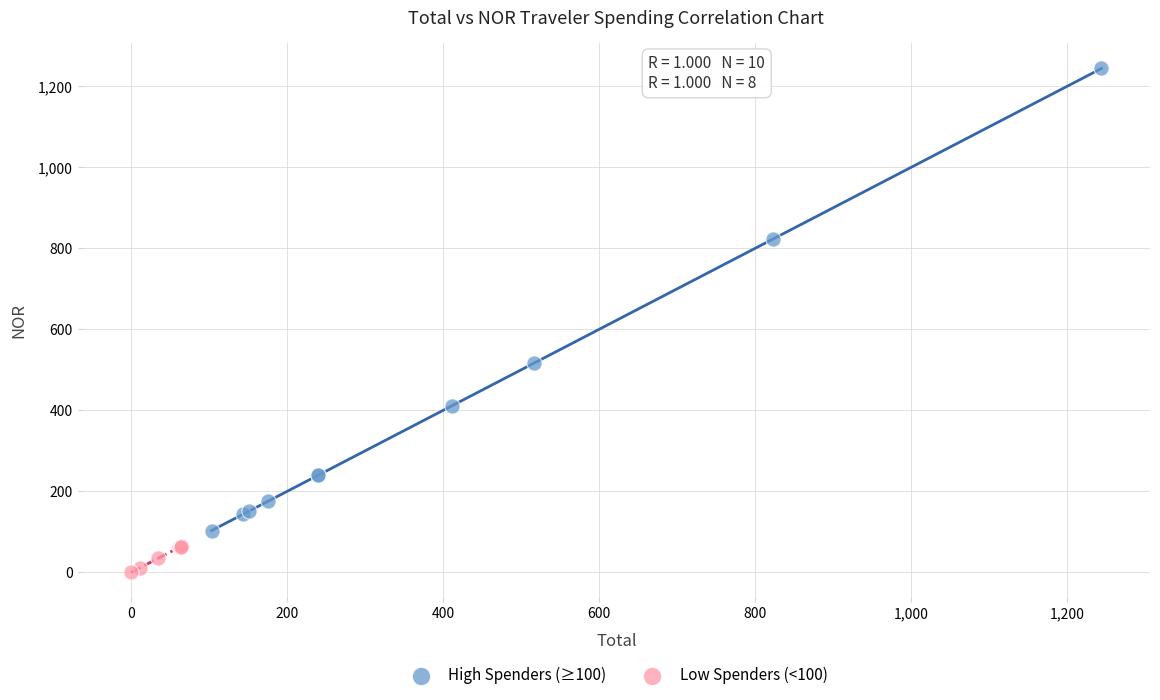

Which series reaches the minimum Y coordinate?

Low Spenders (<100)